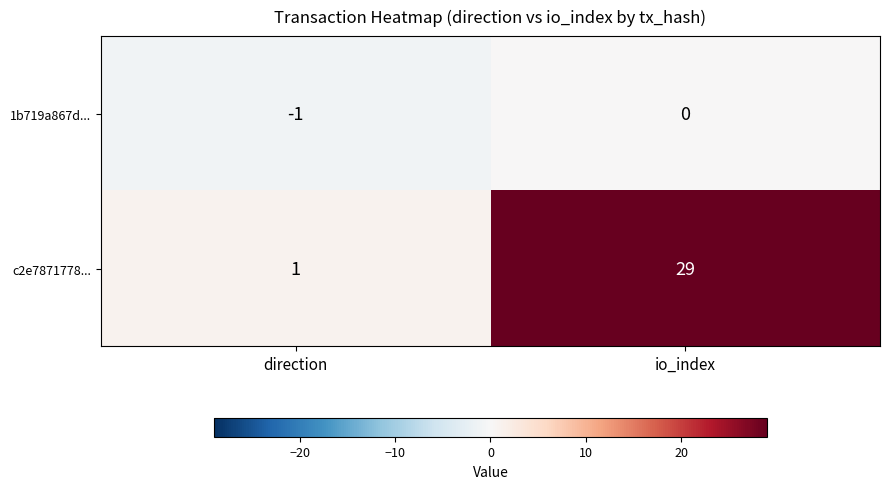

What is the spread (max minus min) of values at io_index?

29